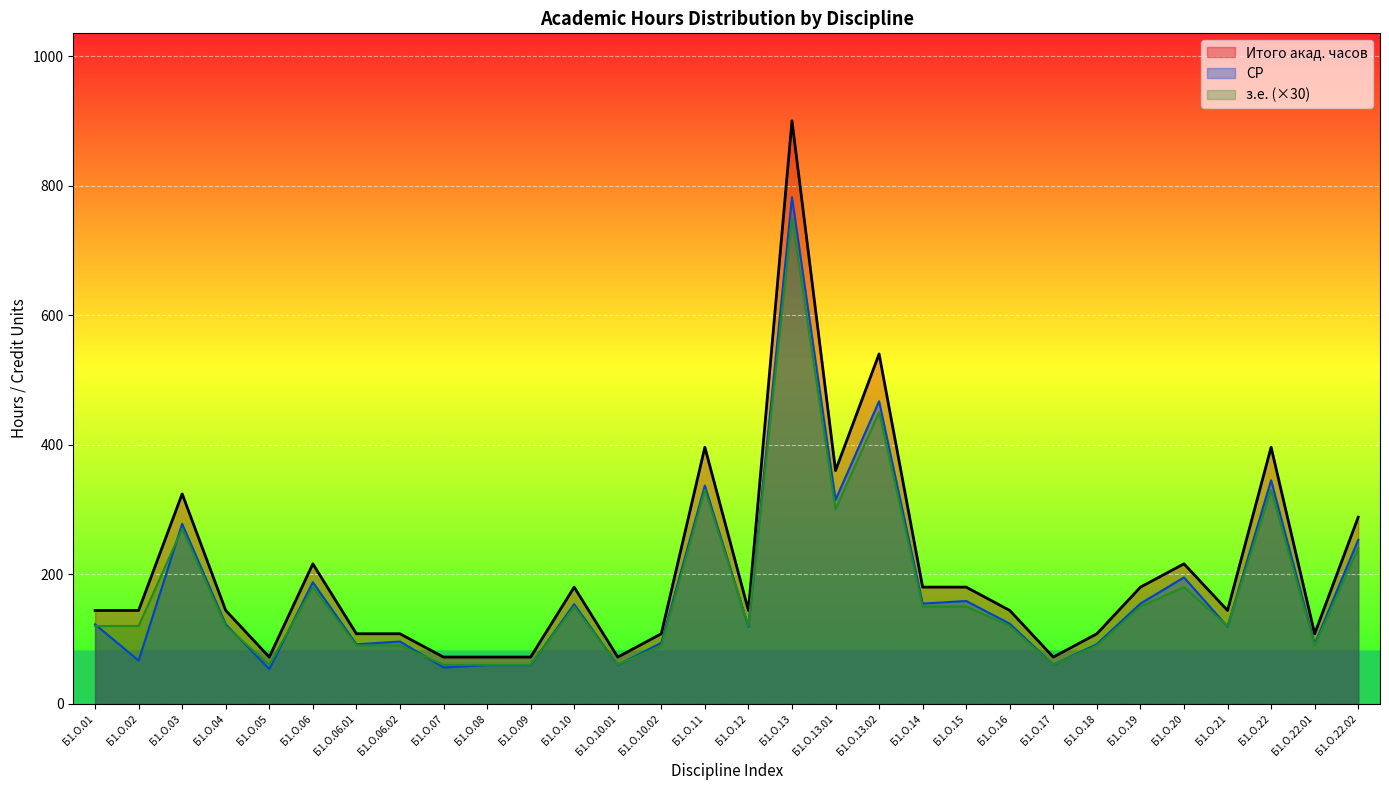

What is the difference between the maximum and minimum values in the СР series?

728.4